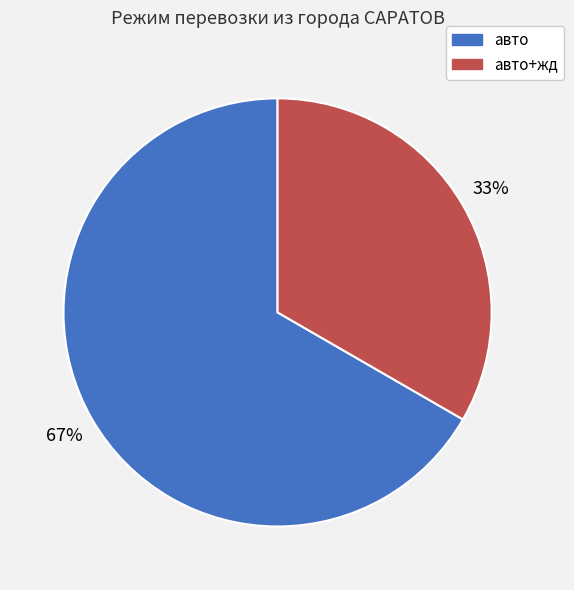

Does any single category account for the majority?

Yes